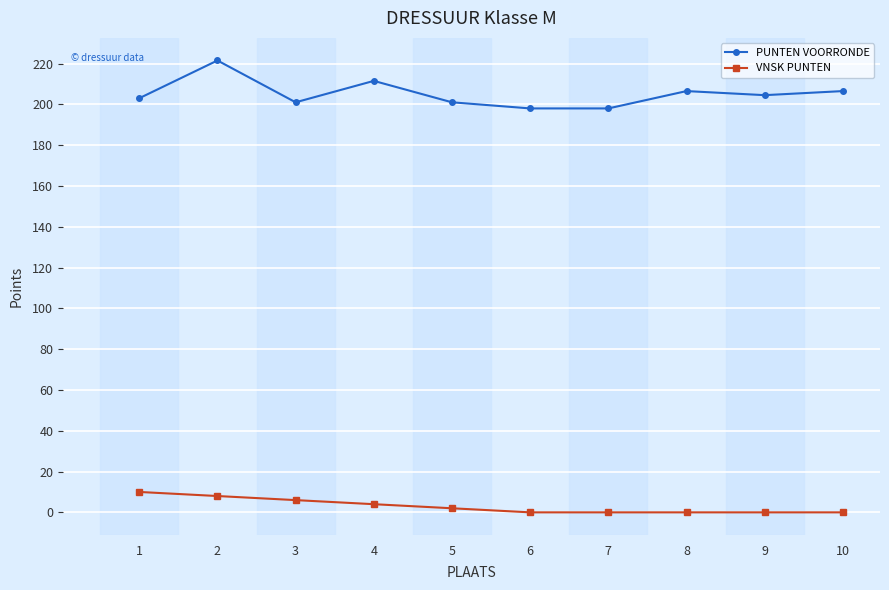

Is it true that VNSK PUNTEN equals 2.0 at 5?

True